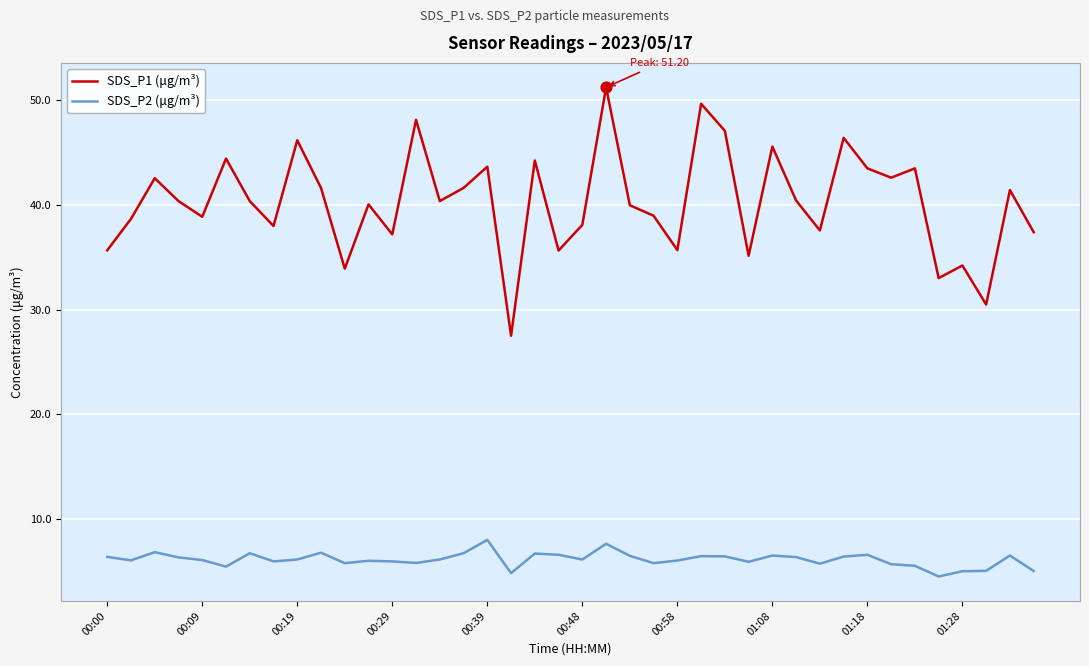

What are all the series names shown in the legend?

SDS_P1 (μg/m³), SDS_P2 (μg/m³)